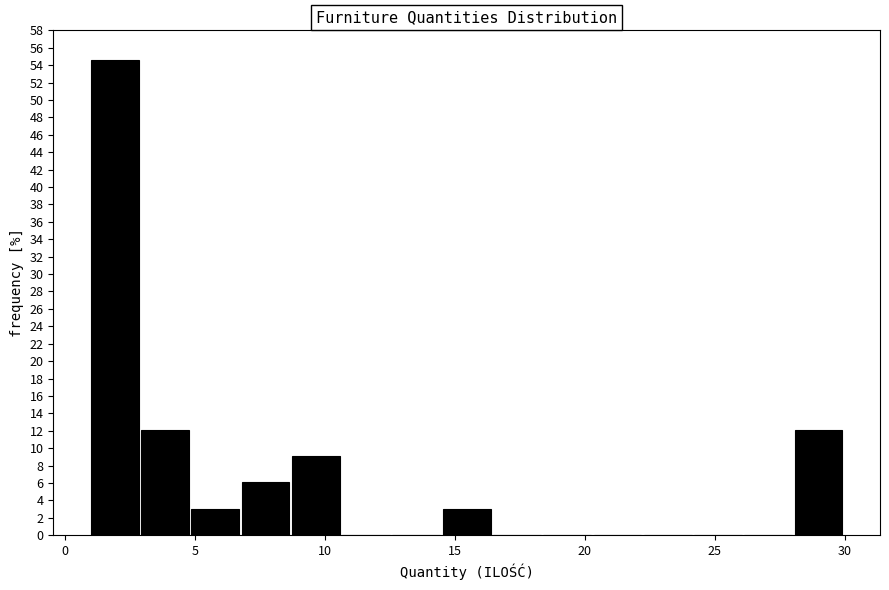

Read against the x-axis, roughly where is the centre of the tallest bar?

2.0